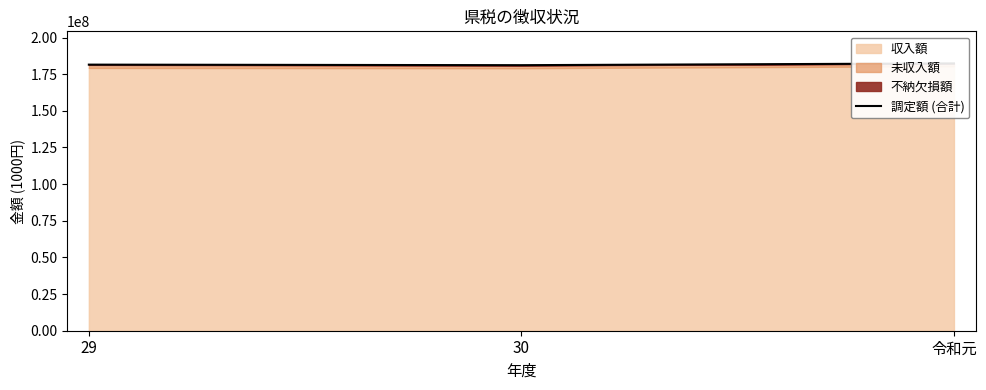

The value at 29 is 296044929. True or false?

False